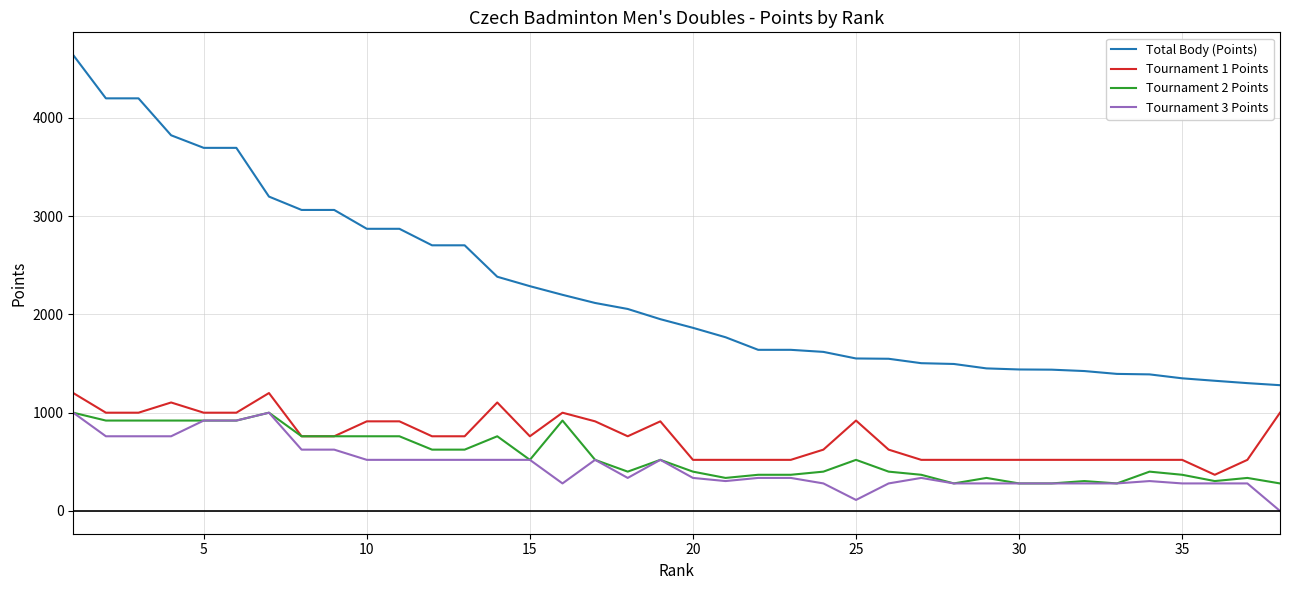

True or false: Total Body (Points) and Tournament 3 Points cross at least once.

False